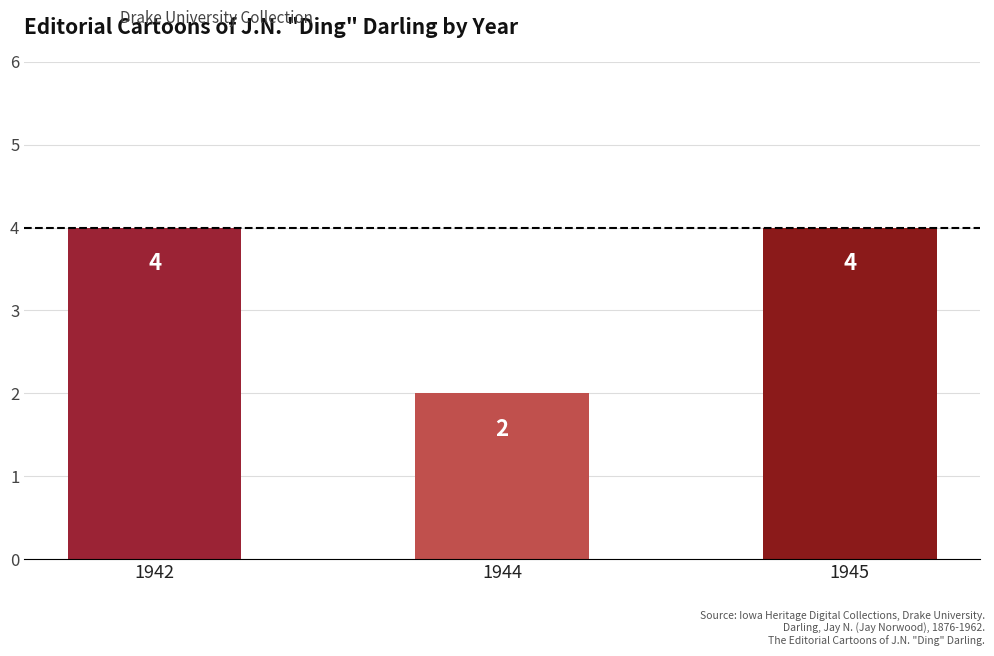

Reading right to left, list all the values displayed in this chart.

1945=4	1944=2	1942=4